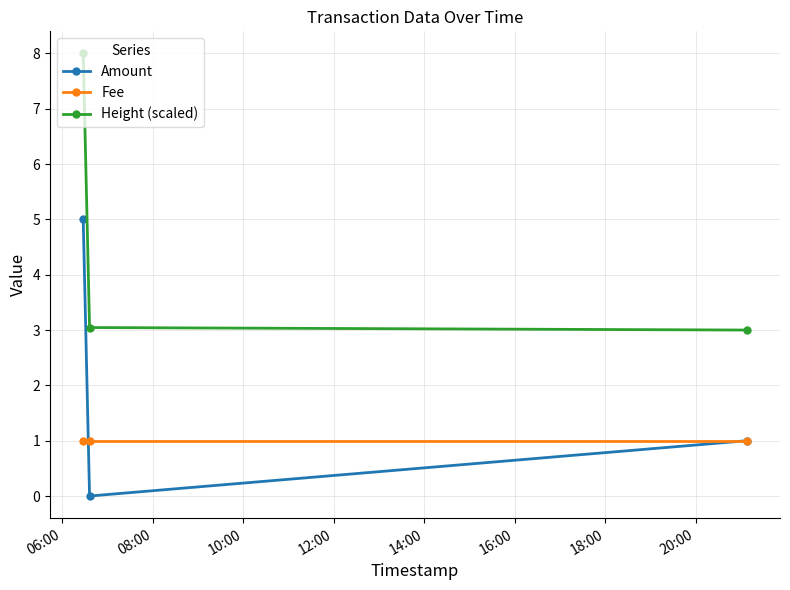

What is the maximum value for Fee?

1.0